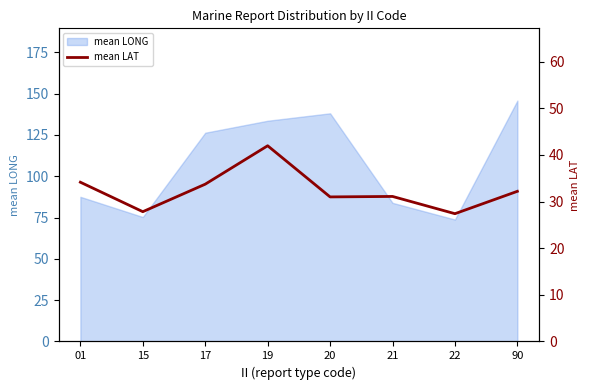

What is the value of the 5th point from the left?

31.0